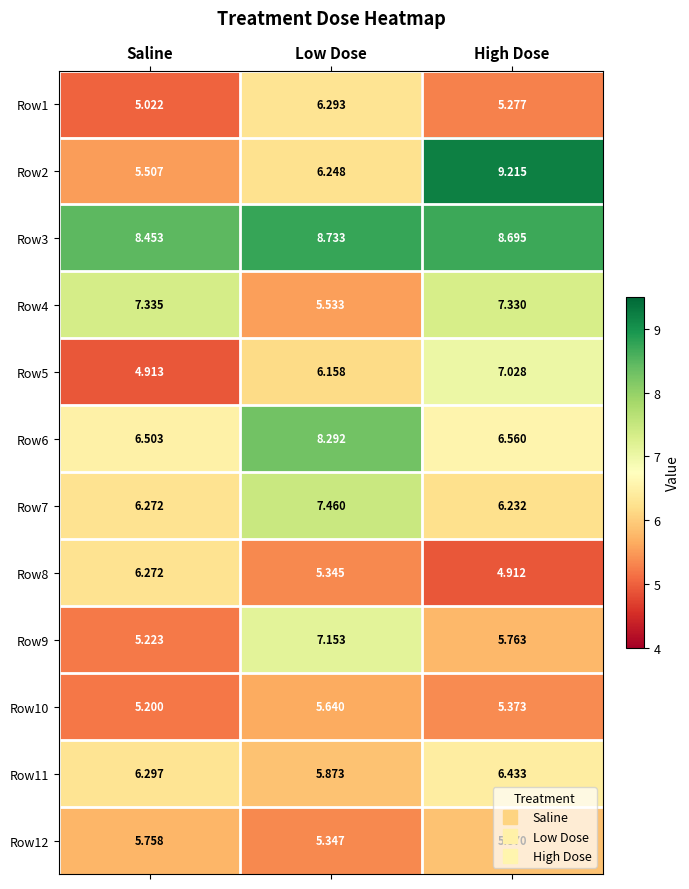

Which series has the widest spread of values?

Row2